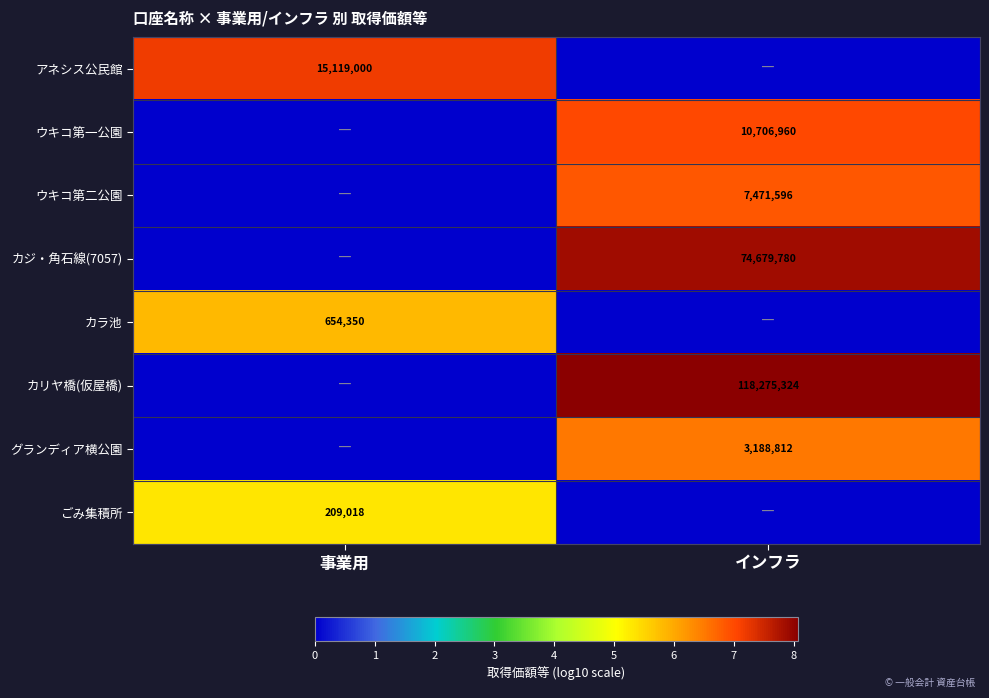

The アネシス公民館 series shows 20974083 at 事業用. True or false?

False